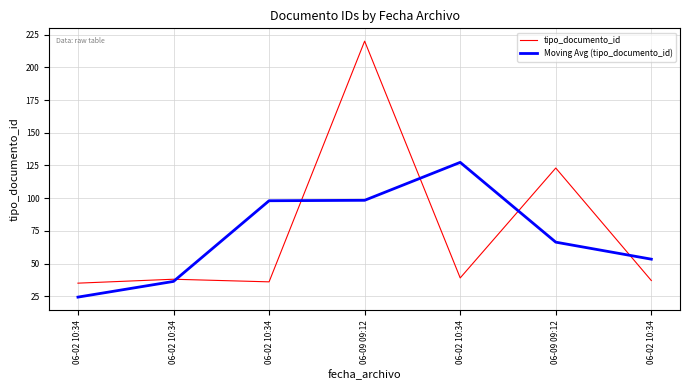

How many lines are shown in the chart?

2